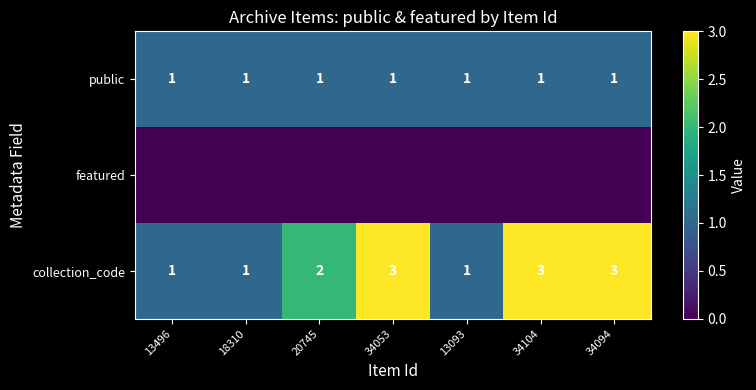

Where is collection_code nearest to the value 2?

20745